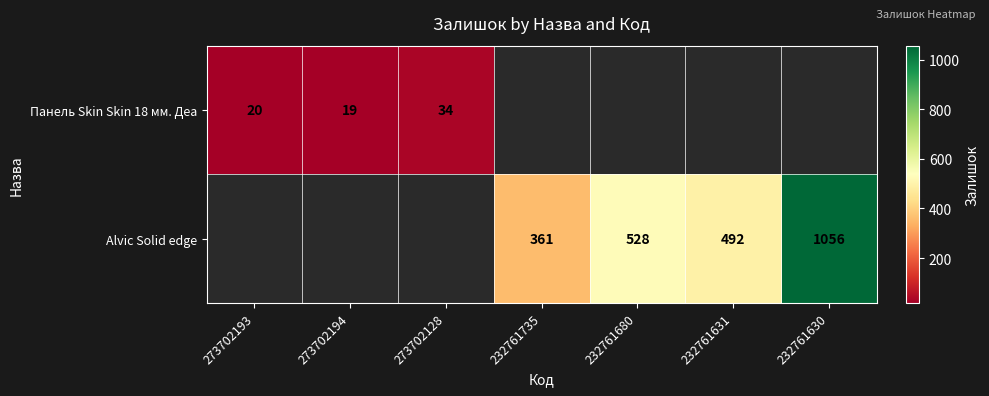

What is the greatest value displayed?

1056.0